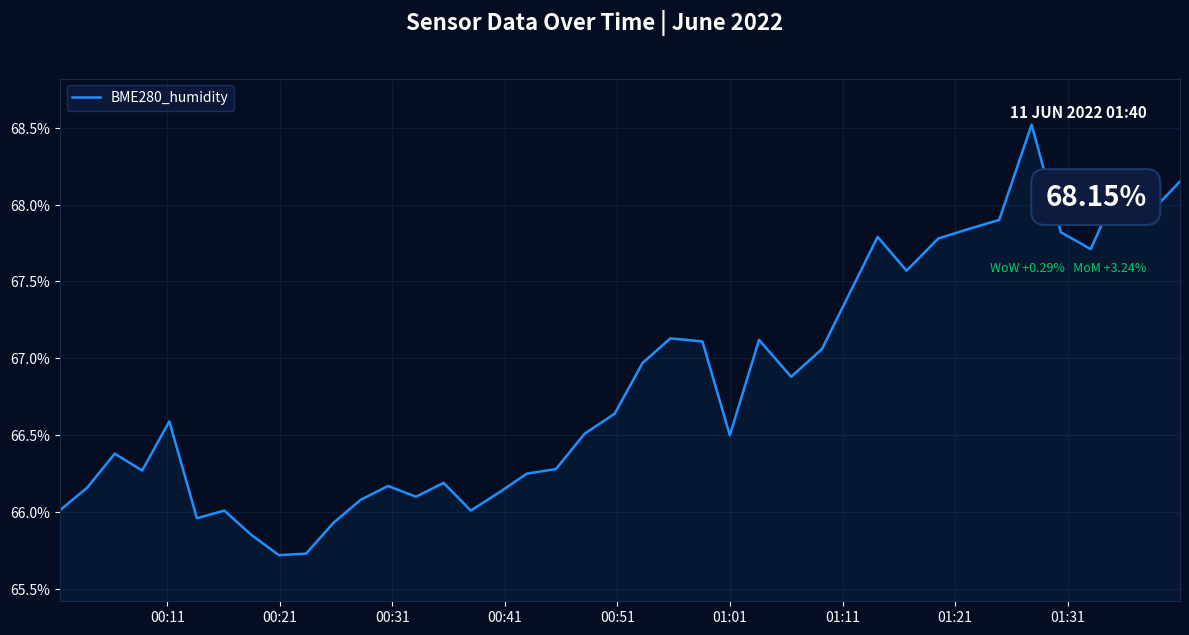

What is the minimum value shown in the chart?

65.7